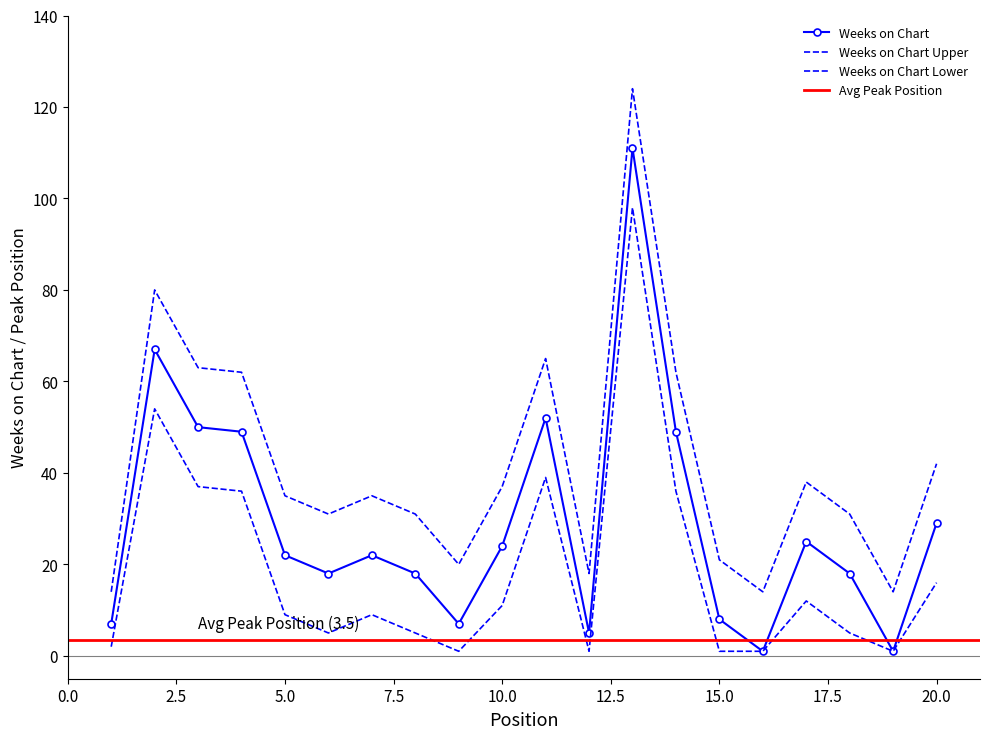

Between 4 and 7, which is larger?

4